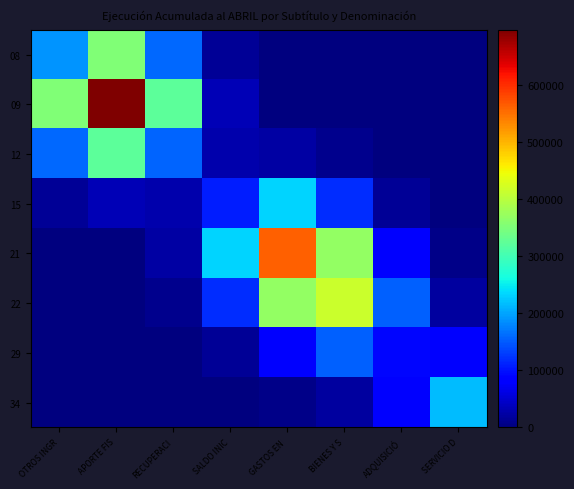

List the series in order of their peak value, highest first.

09, 21, 22, 08, 12, 15, 34, 29